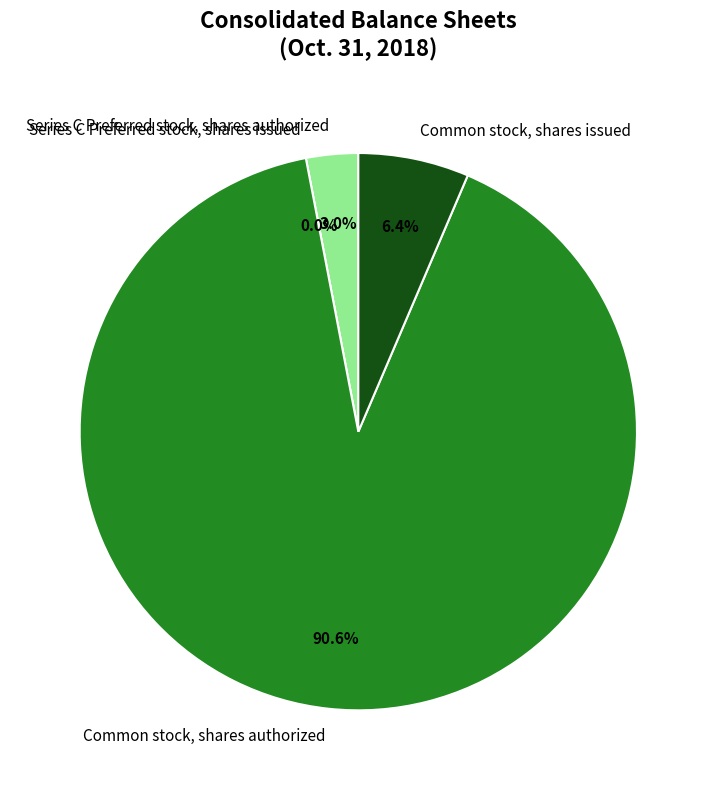

Count the number of slices in the pie.

4